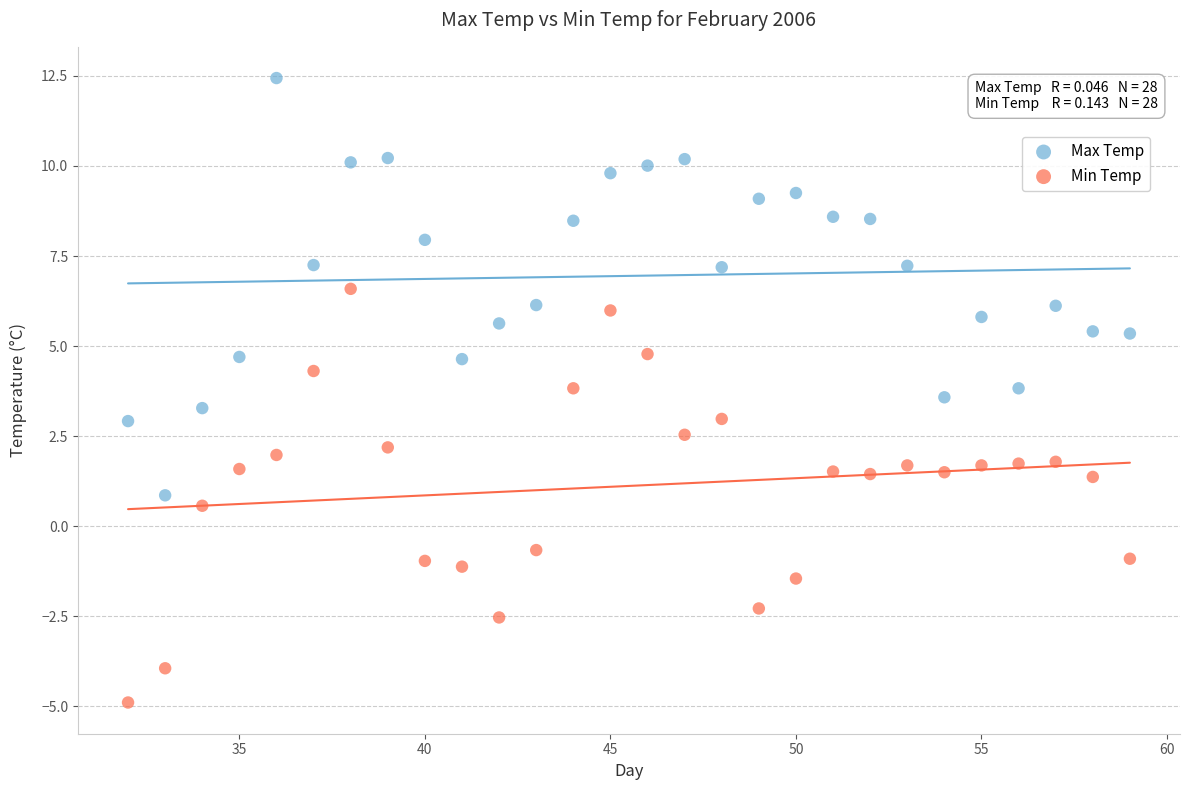

What are all the series names shown in the legend?

Max Temp, Min Temp